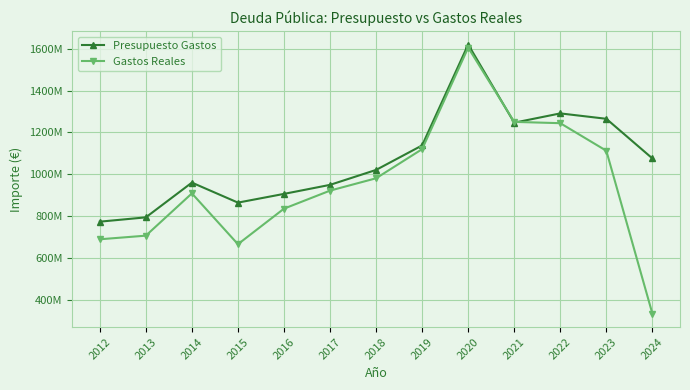

Reading left to right, transcribe all the data shown in this chart.

Presupuesto Gastos: 2012=772594088.0	2013=793249112.0	2014=959465236.0	2015=863761892.0	2016=905516516.0	2017=948729824.0	2018=1020218989.0	2019=1137537949.0	2020=1620265842.0	2021=1246273564.0	2022=1290660433.0	2023=1264860025.0	2024=1075320496.0
Gastos Reales: 2012=688320596.2	2013=705662639.0	2014=907937427.2	2015=664739284.2	2016=834887704.5	2017=921146513.5	2018=980262787.1	2019=1119614192.4	2020=1605462442.5	2021=1250084296.0	2022=1243870898.7	2023=1111992891.7	2024=332656201.3